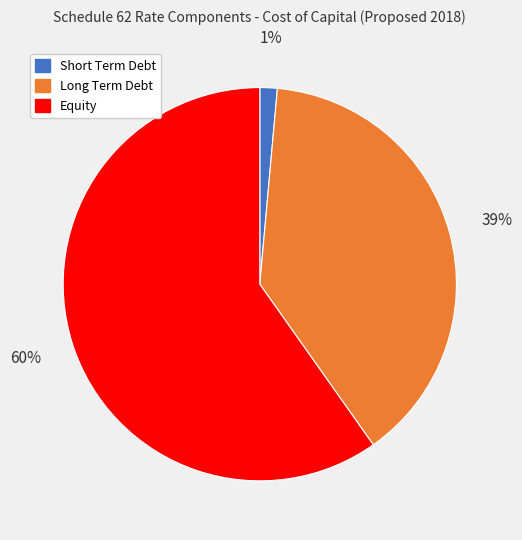

Does any single category account for the majority?

Yes